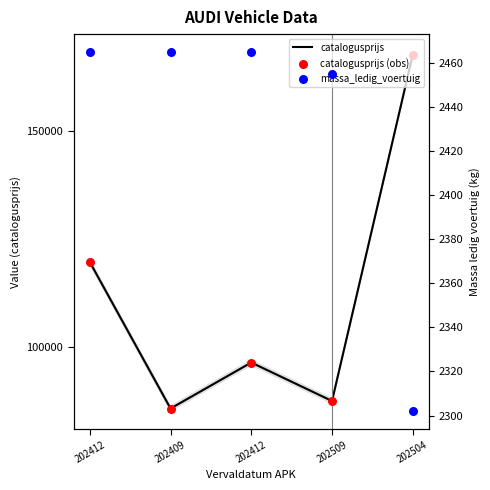

At which category is the sum across all series the highest?

202504